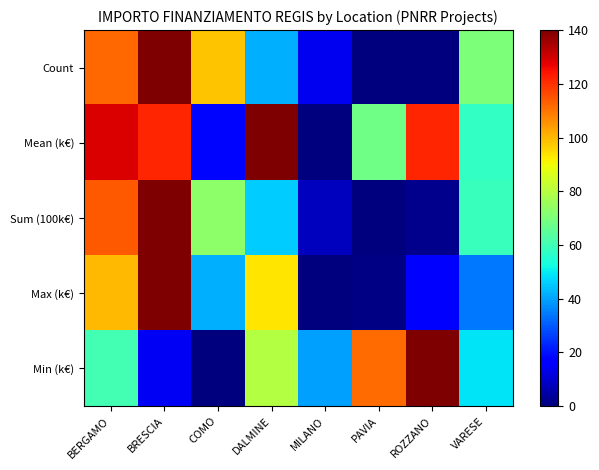

Rank the series at PAVIA from lowest to highest value.

Count, Sum (100k€), Max (k€), Mean (k€), Min (k€)